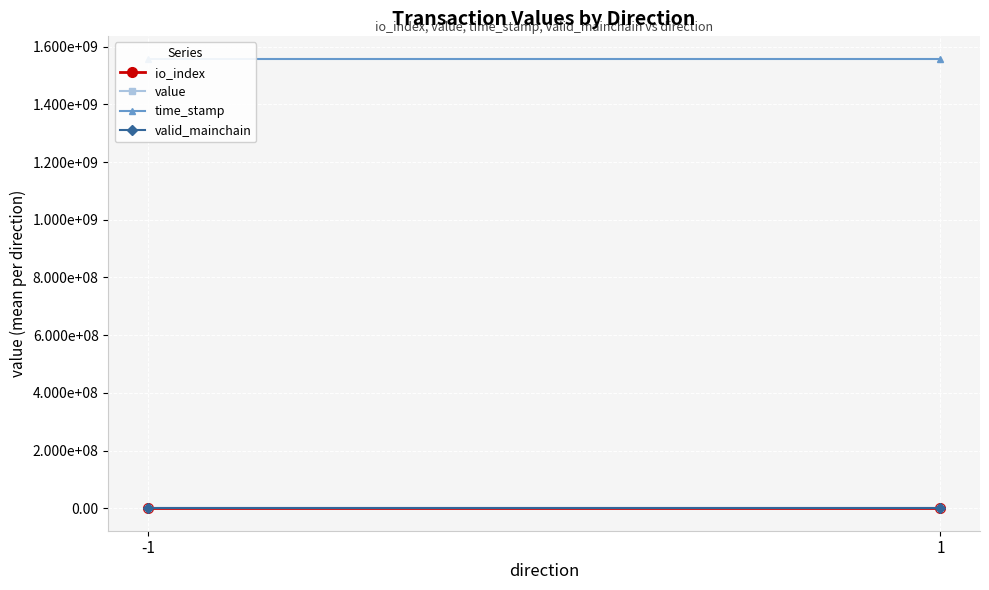

What is the approximate value of io_index at -1?

0.5